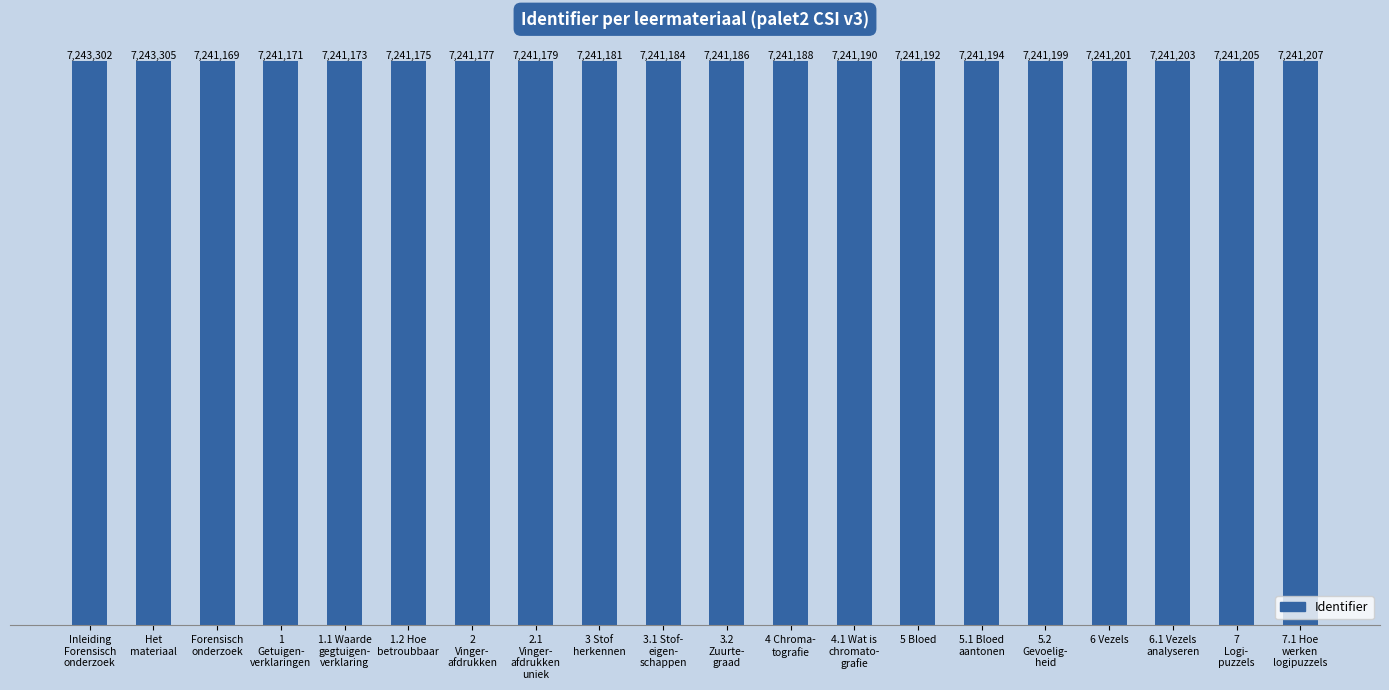

Are the bars horizontal?

No